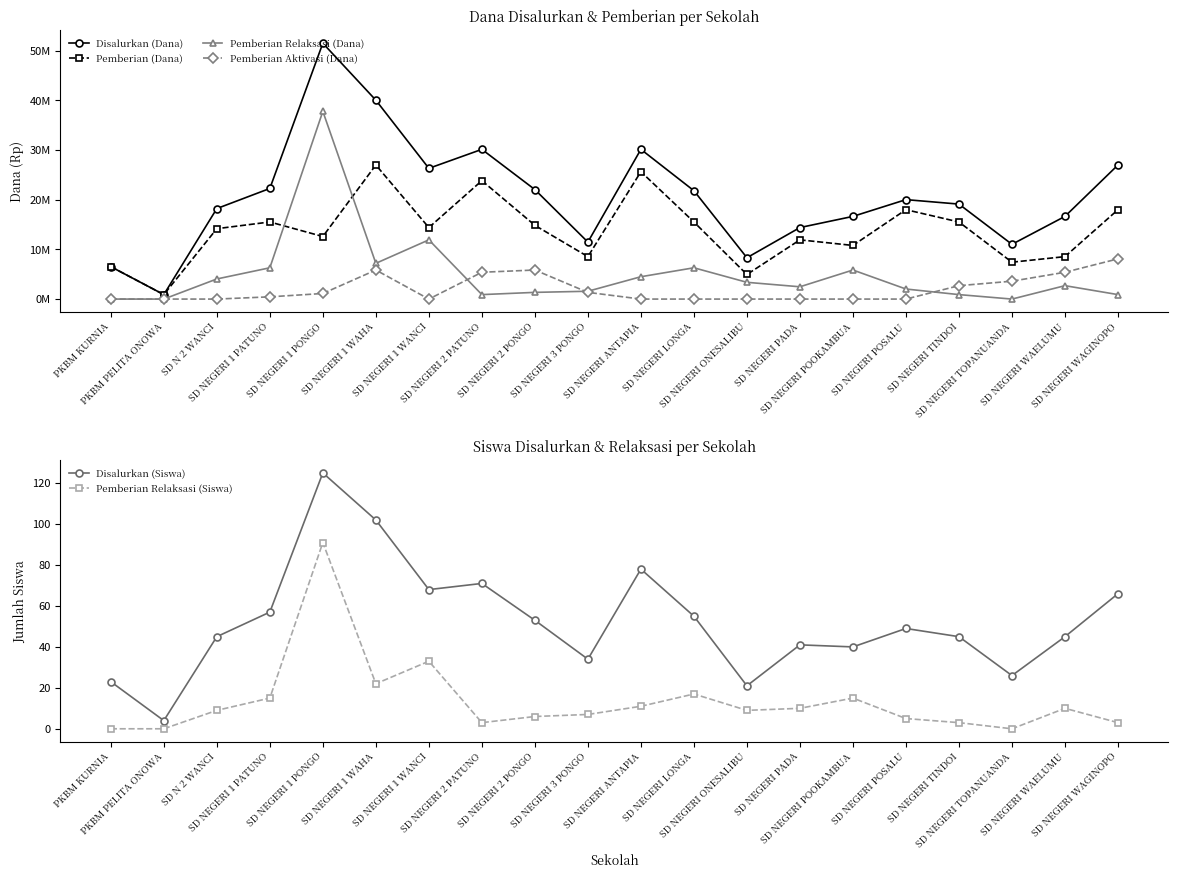

How many lines are shown in the chart?

6